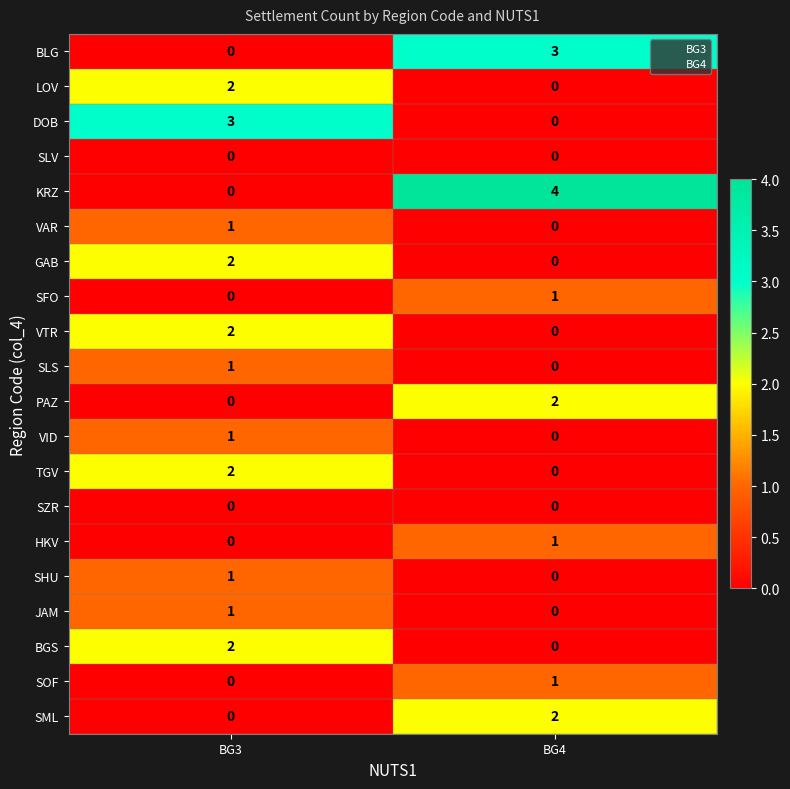

The HKV series shows 0 at BG4. True or false?

False